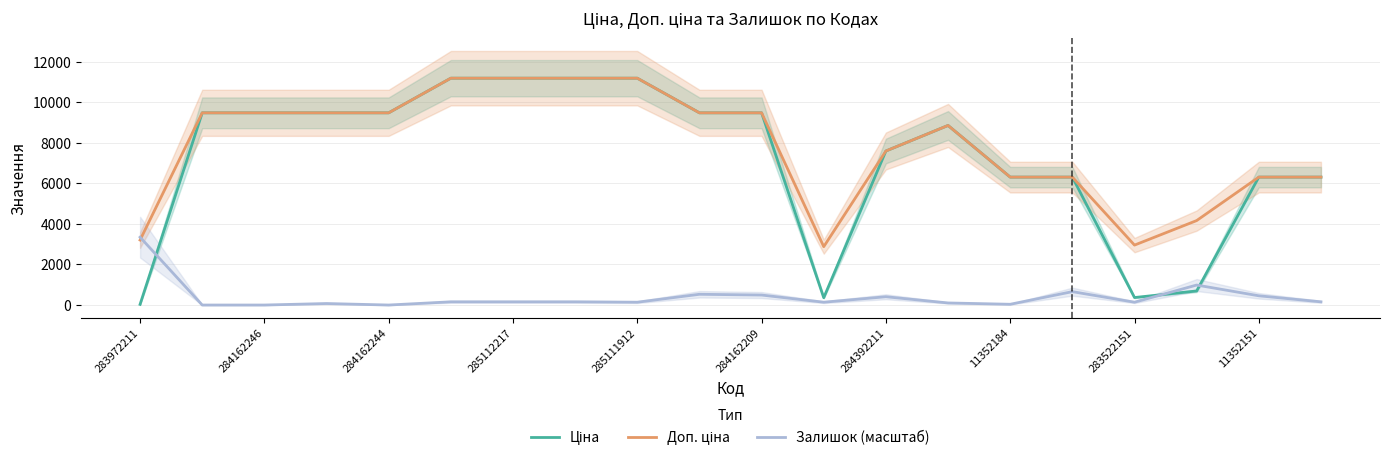

At how many categories does at least one series exceed 6698?

12